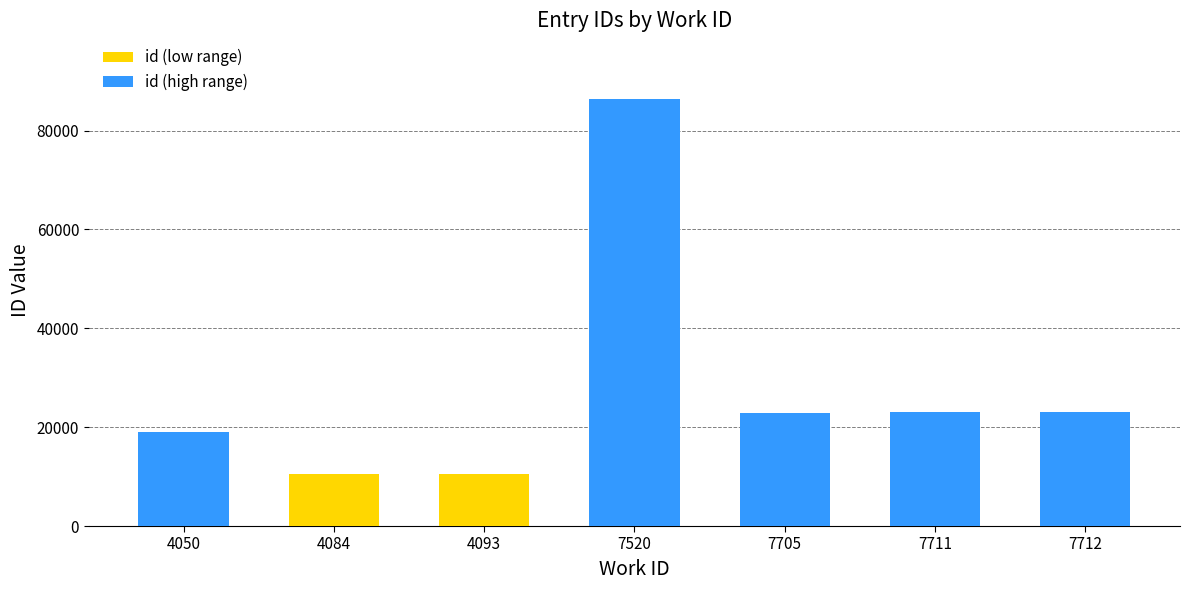

At which category is the sum across all series the highest?

7520